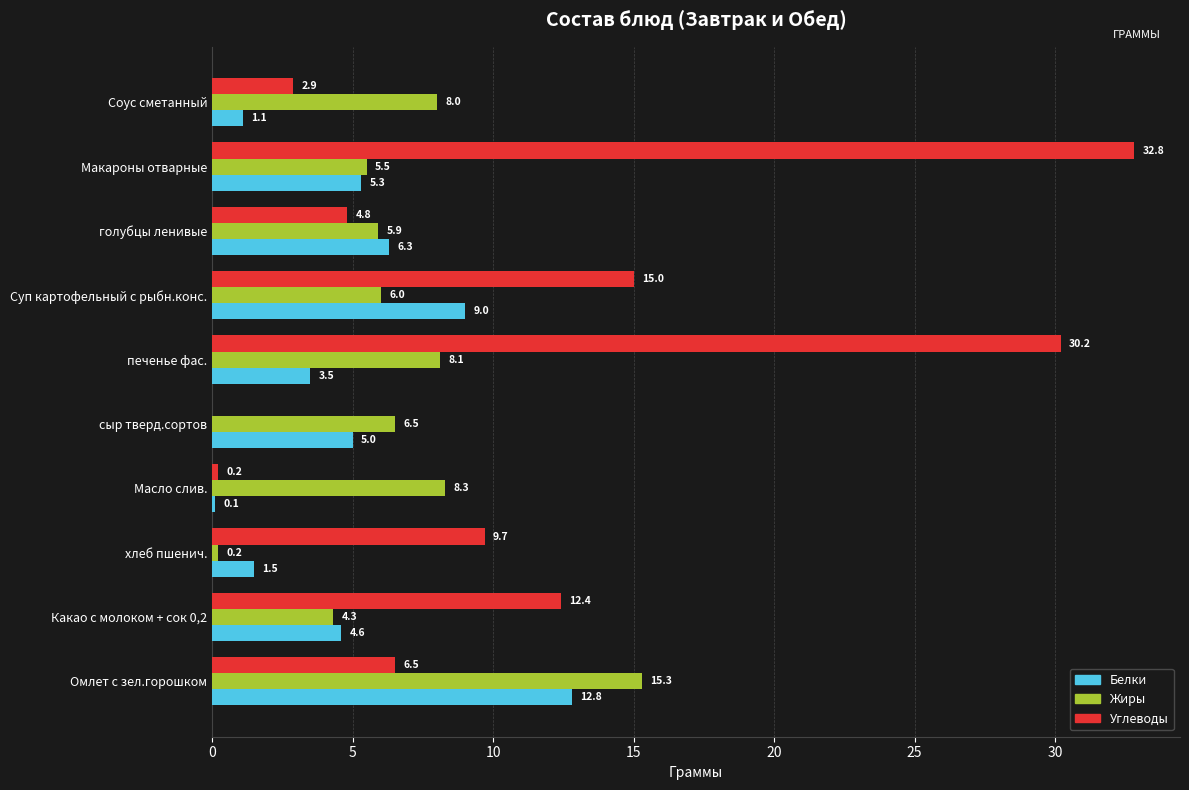

At which label does Жиры reach its peak?

Омлет с зел.горошком